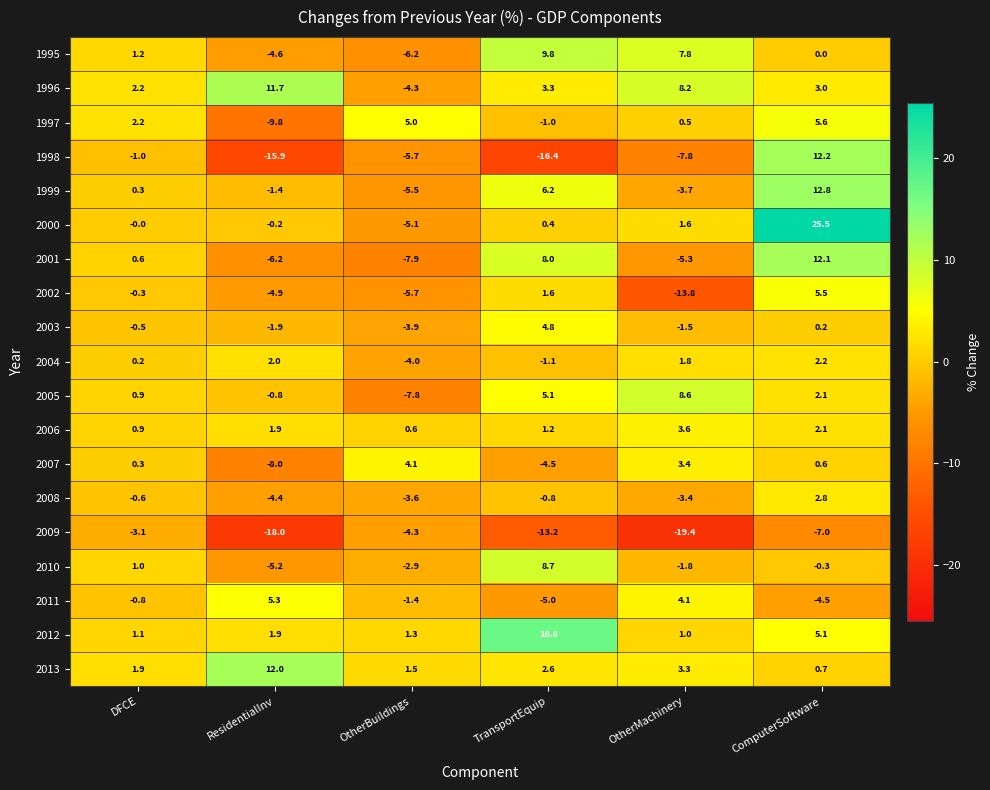

What is the sum of the 1995 values at OtherBuildings and ComputerSoftware?

-6.2